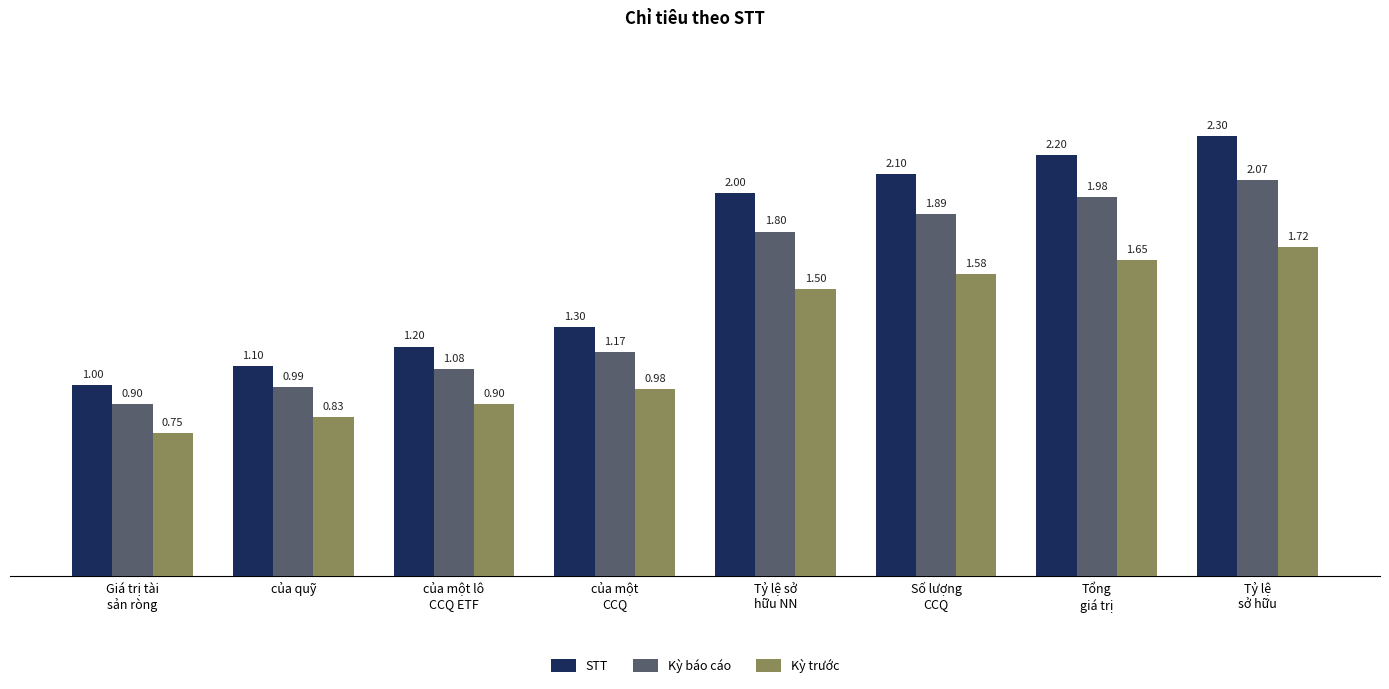

What is the sum of all Kỳ trước values?

9.9